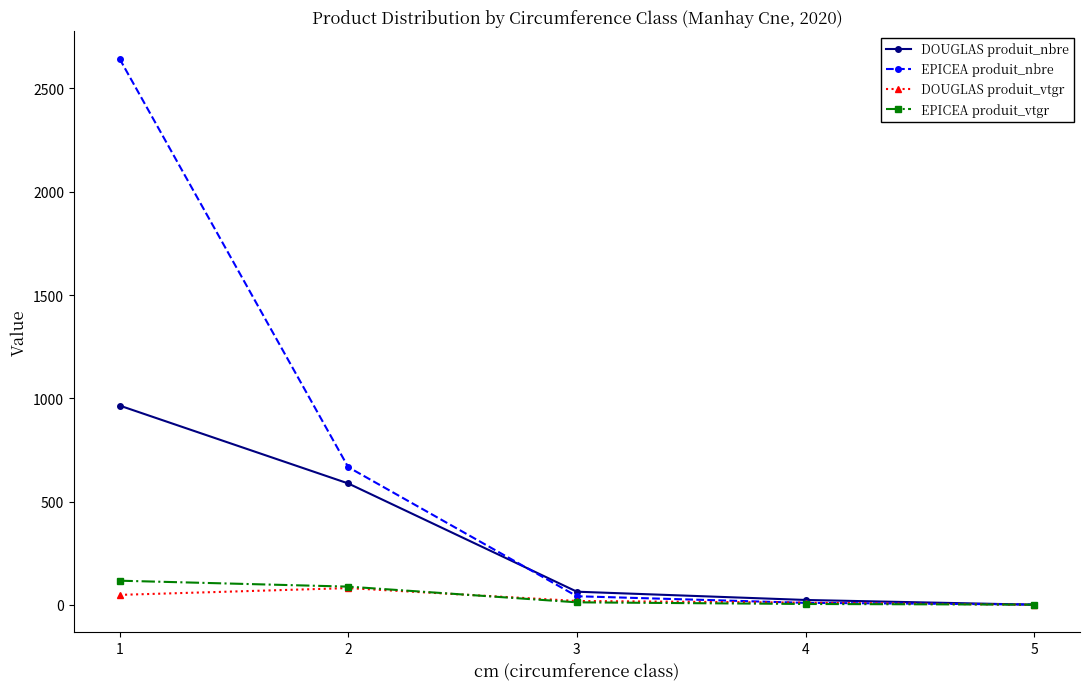

True or false: EPICEA produit_nbre has more than 1 interior local peaks.

False